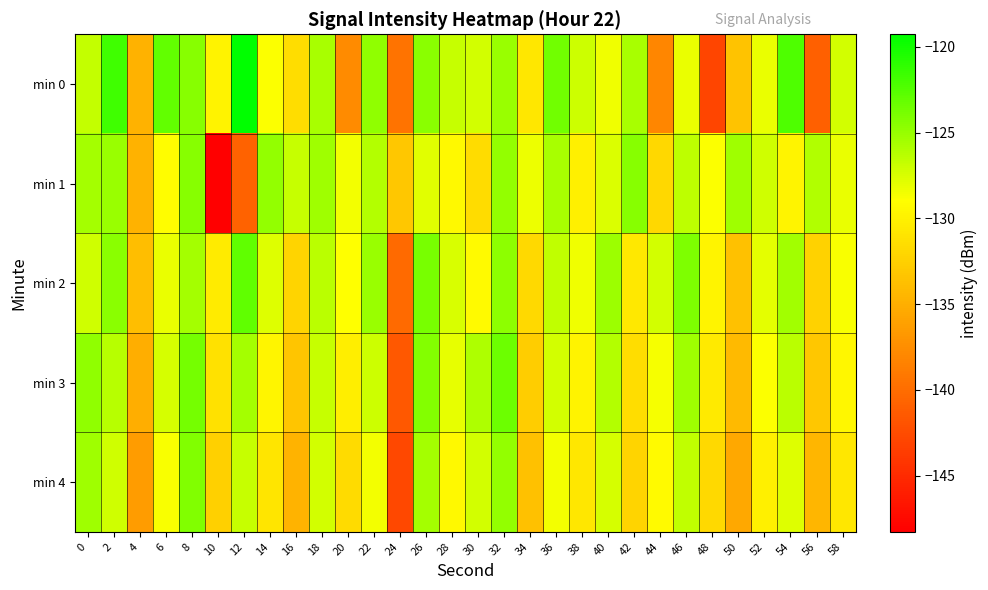

At 4, list the series in order from largest to smallest.

min 2, min 0, min 1, min 3, min 4